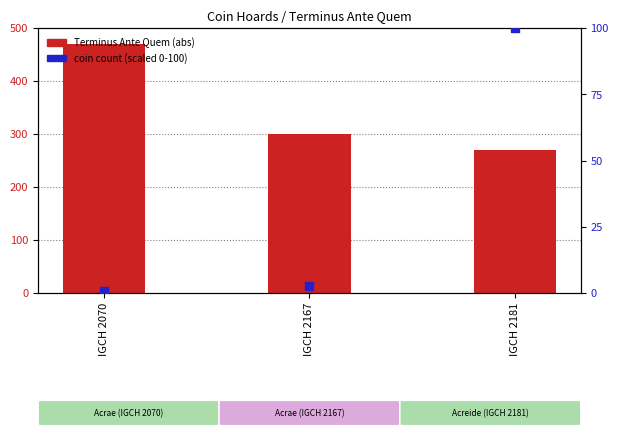

What is the total value across all series at IGCH 2181?

370.0